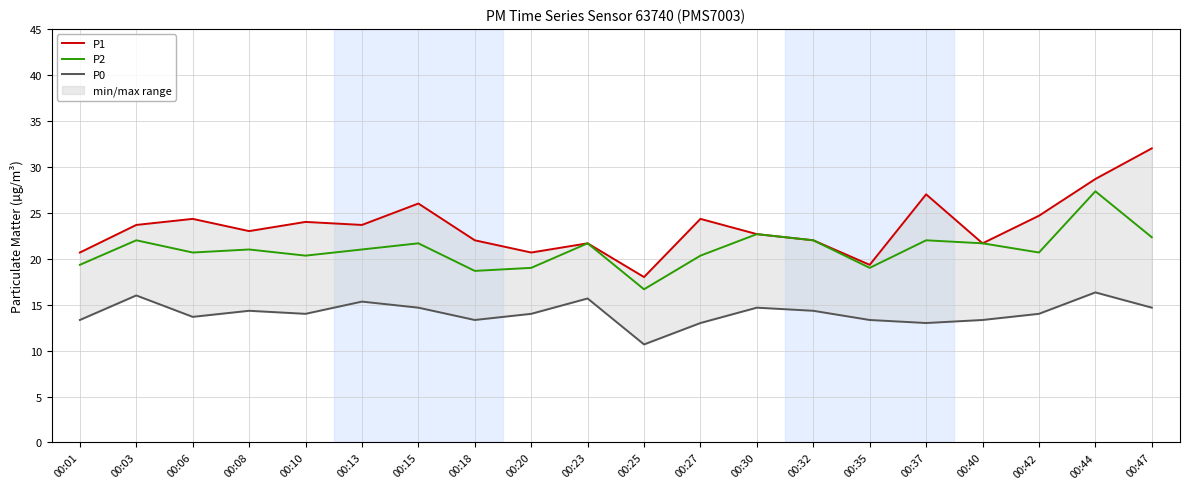

Which series has the largest total across all categories?

P1